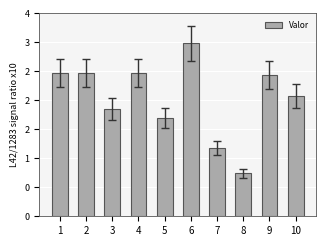

What is the change in value from 2 to 5?

-7725000